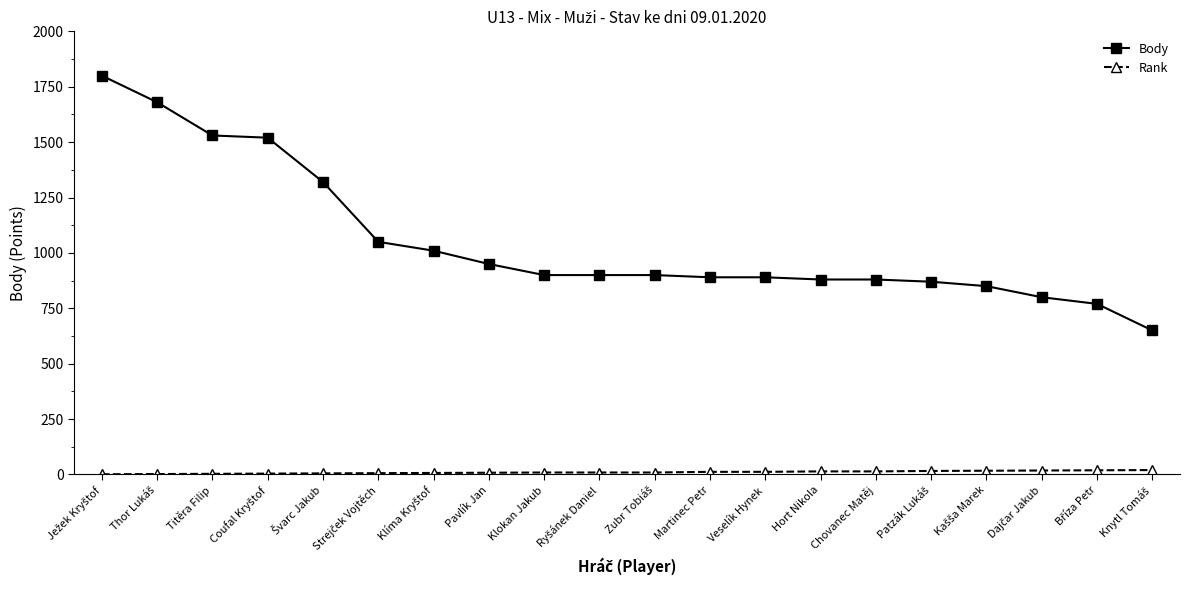

How many categories are shown in the chart?

20